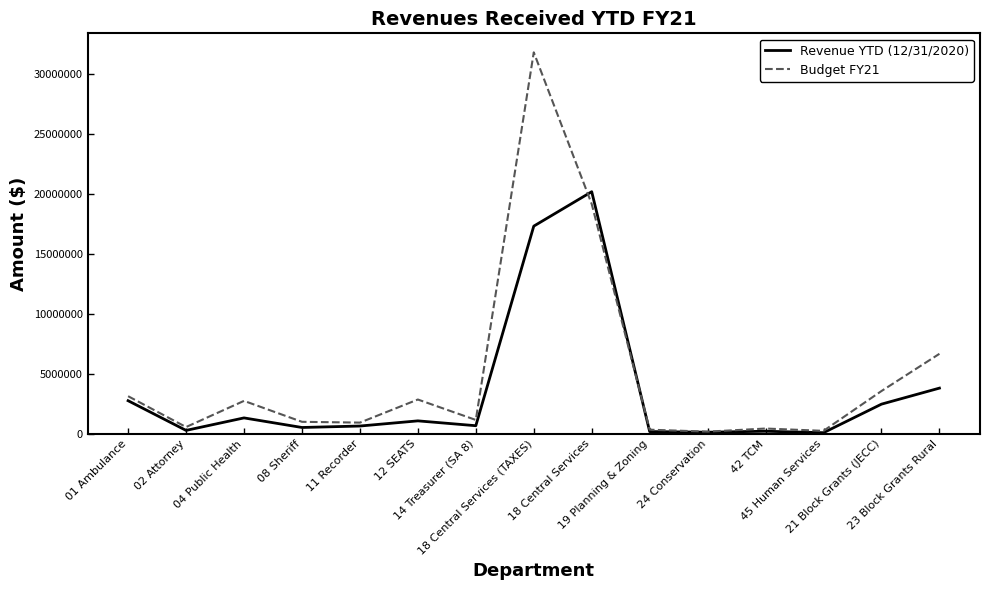

Which series has the widest spread of values?

Budget FY21